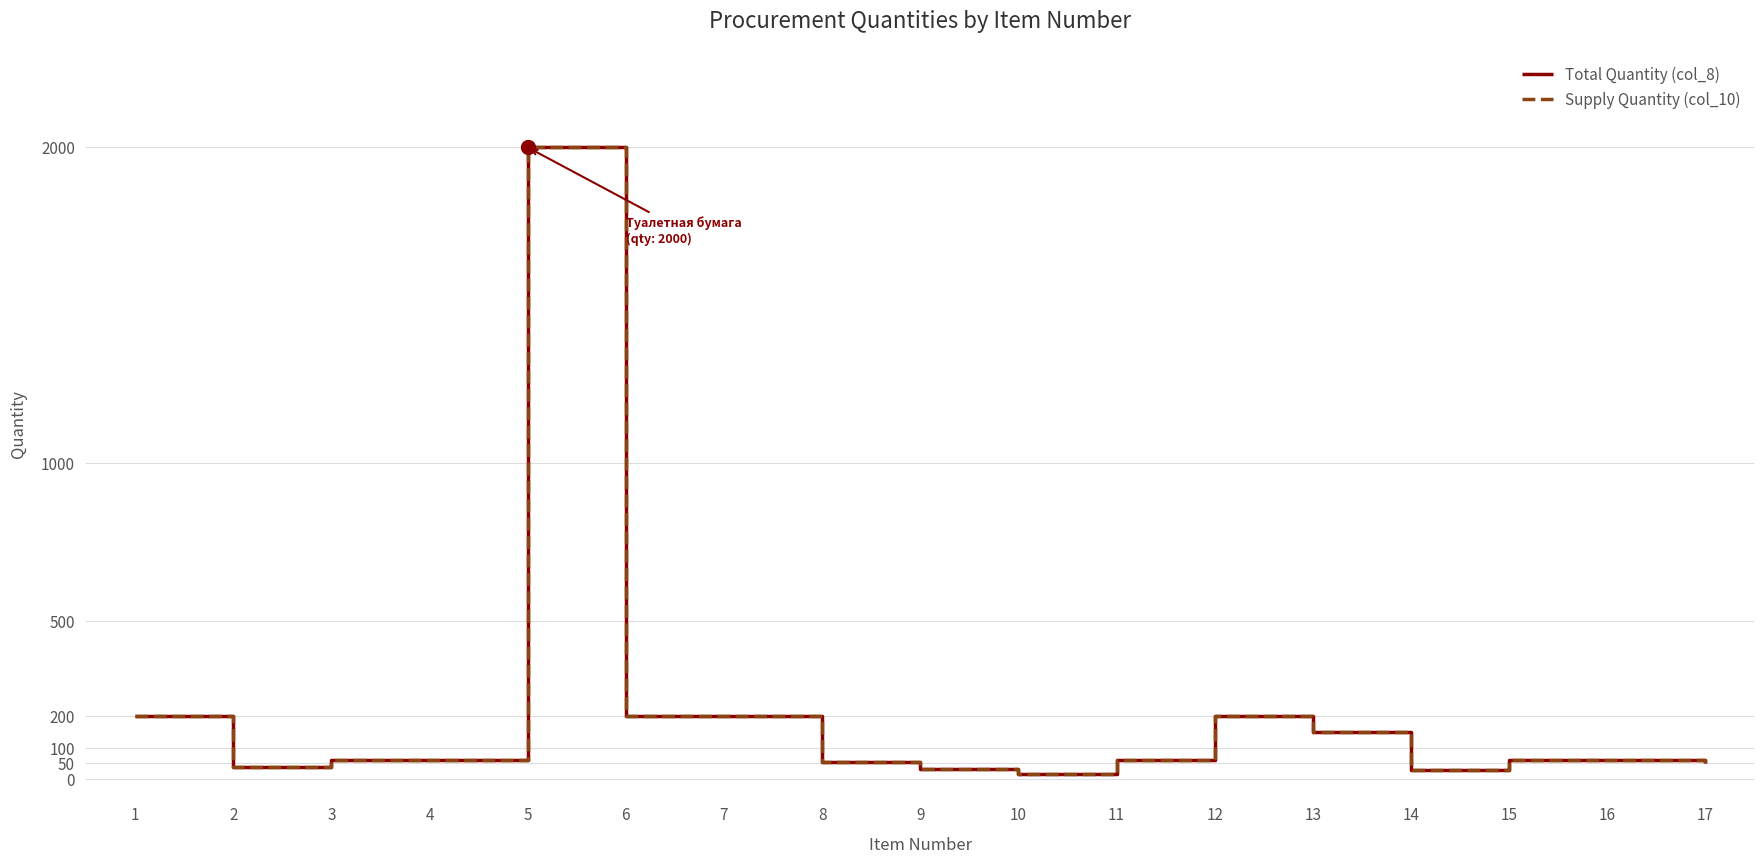

Is this an area chart (filled region under the line)?

No